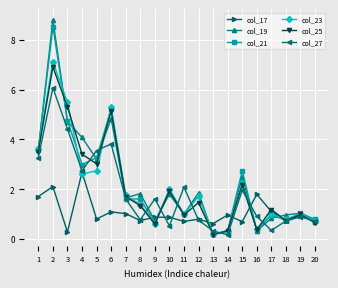

The value of col_17 at 4 is 4.4. True or false?

False